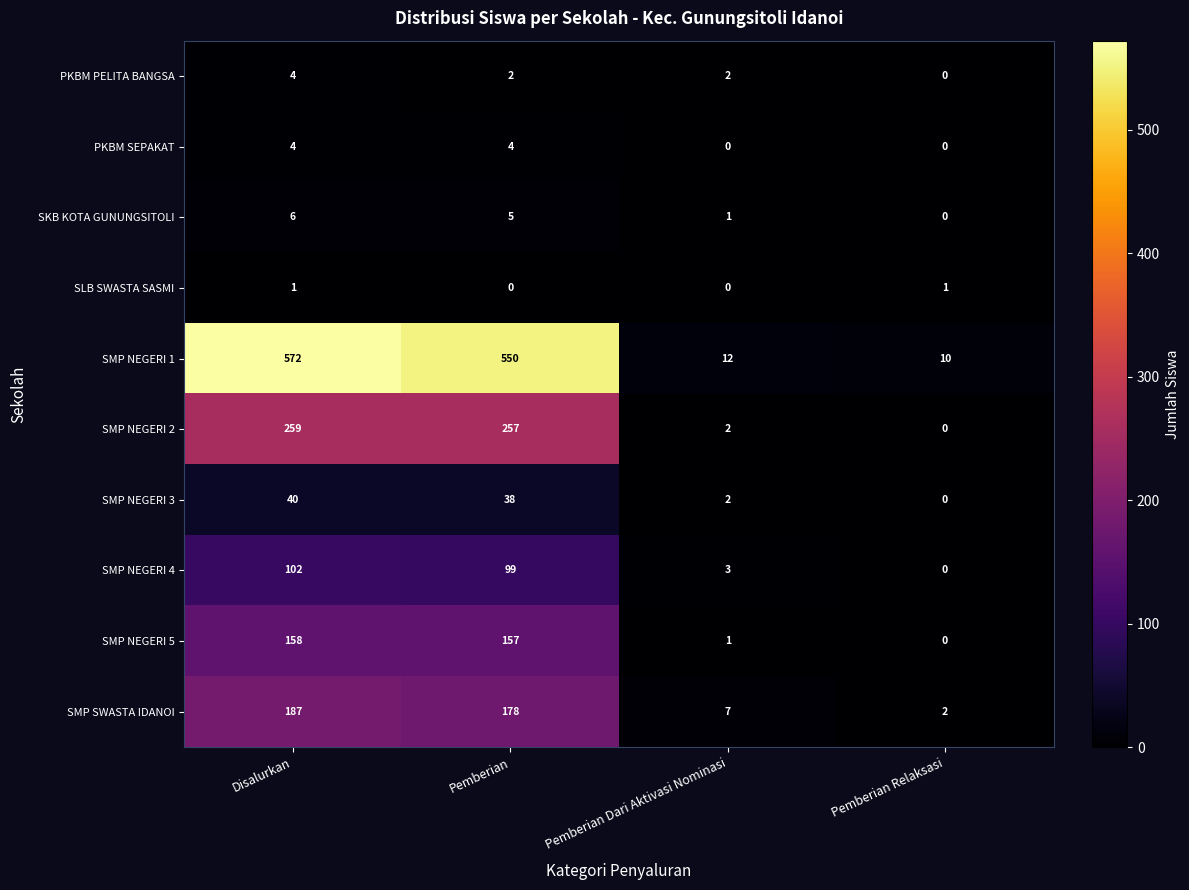

Which series has the largest total across all categories?

SMP NEGERI 1